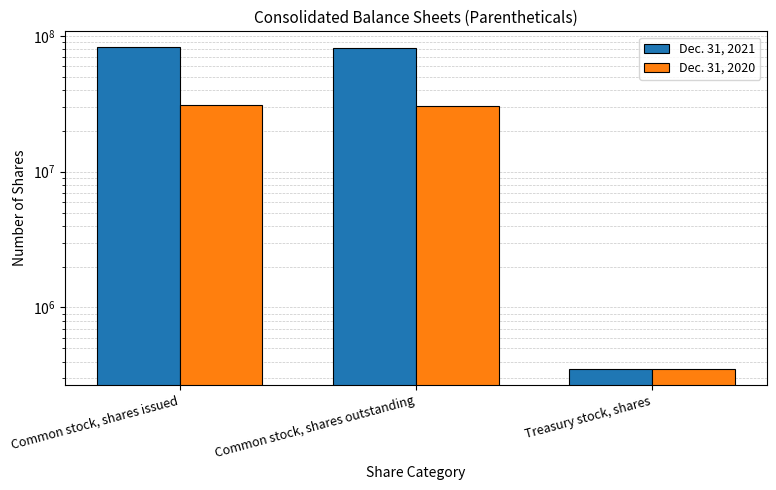

At Common stock, shares issued, list the series in order from largest to smallest.

Dec. 31, 2021, Dec. 31, 2020